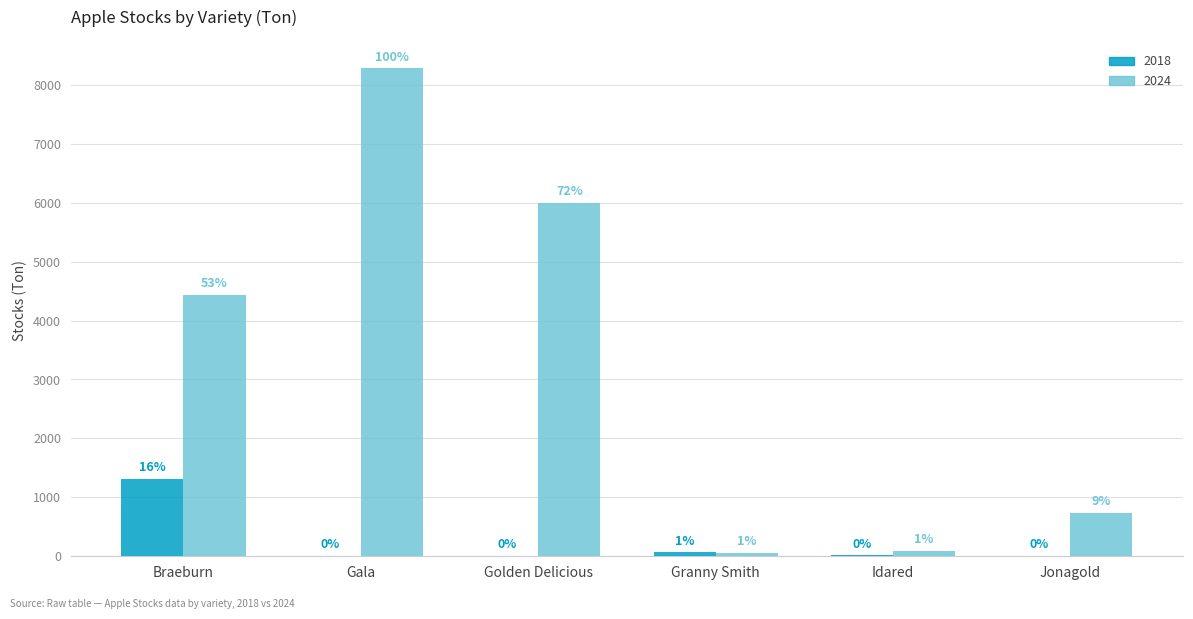

What is the label of the 3rd bar from the left?

Golden Delicious